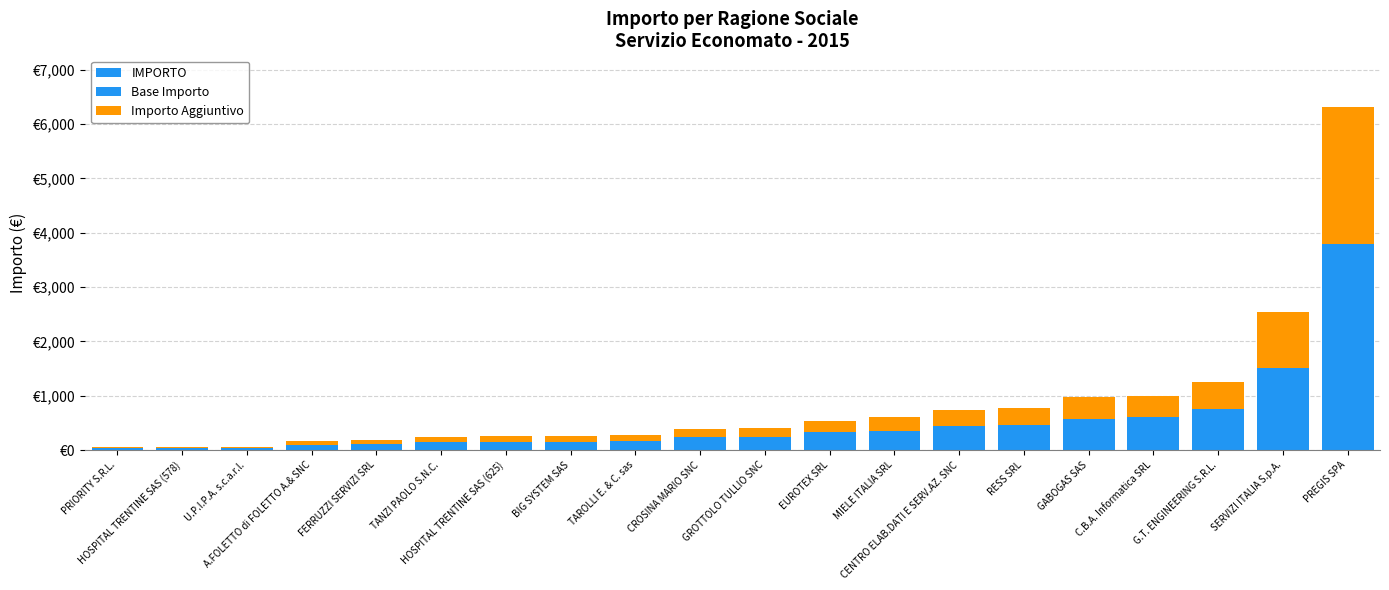

Rank the series by their average value, from highest to lowest.

IMPORTO, Base Importo, Importo Aggiuntivo